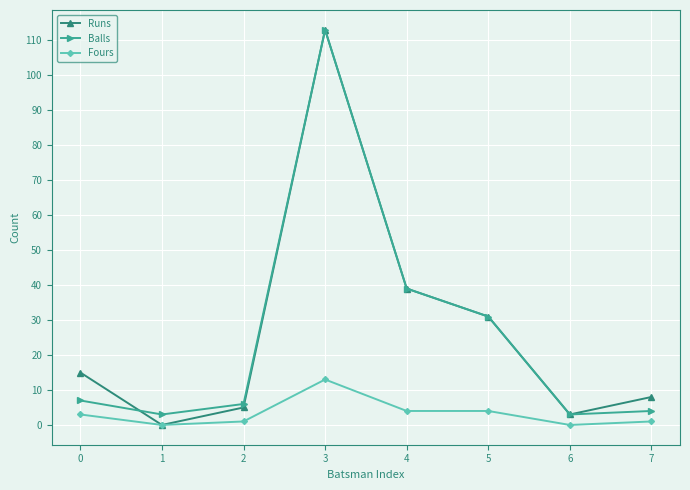

True or false: Fours and Balls intersect in this chart.

False